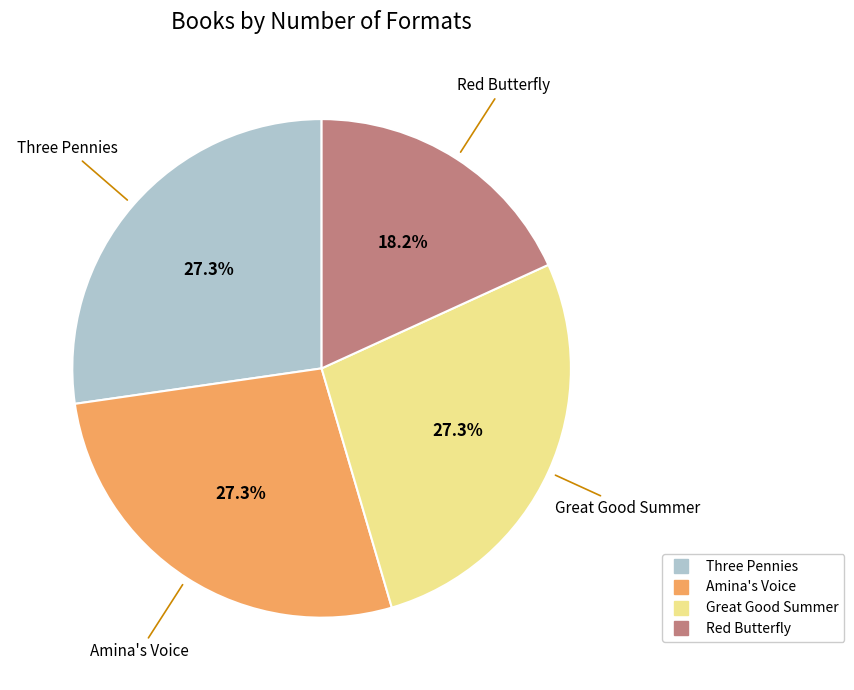

What percentage is the Three Pennies slice, to the nearest percent?

27%